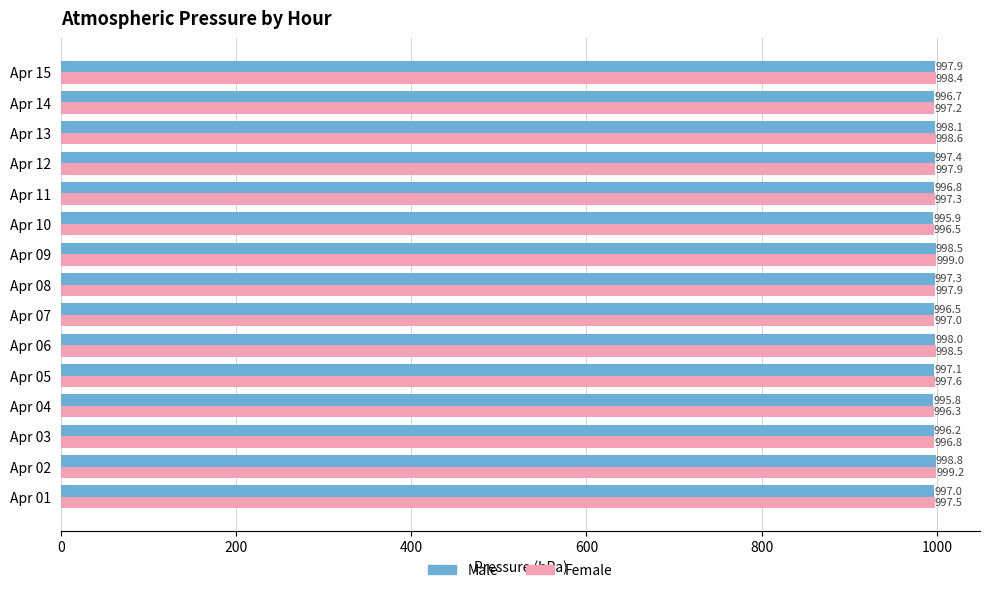

What is the total value across all series at Apr 01?

1994.5